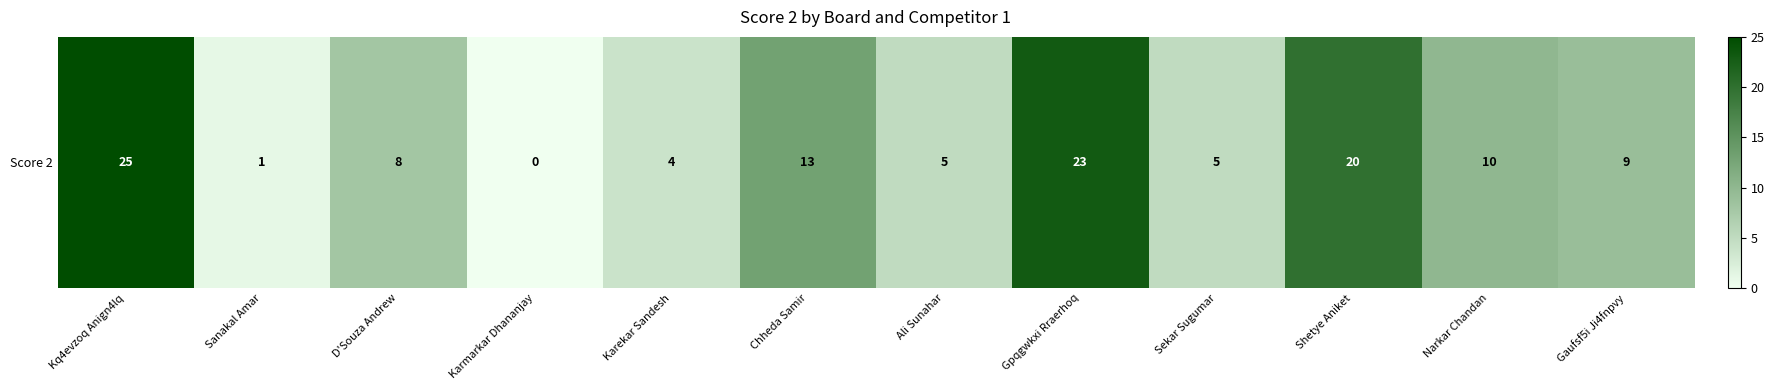

How many distinct data groups are displayed?

1